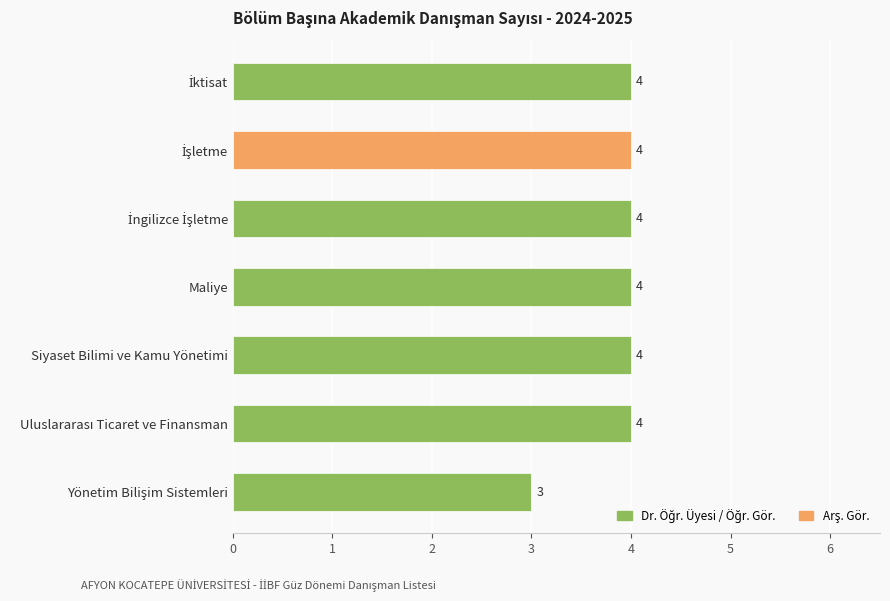

Are the bars grouped side by side (vs. stacked)?

No